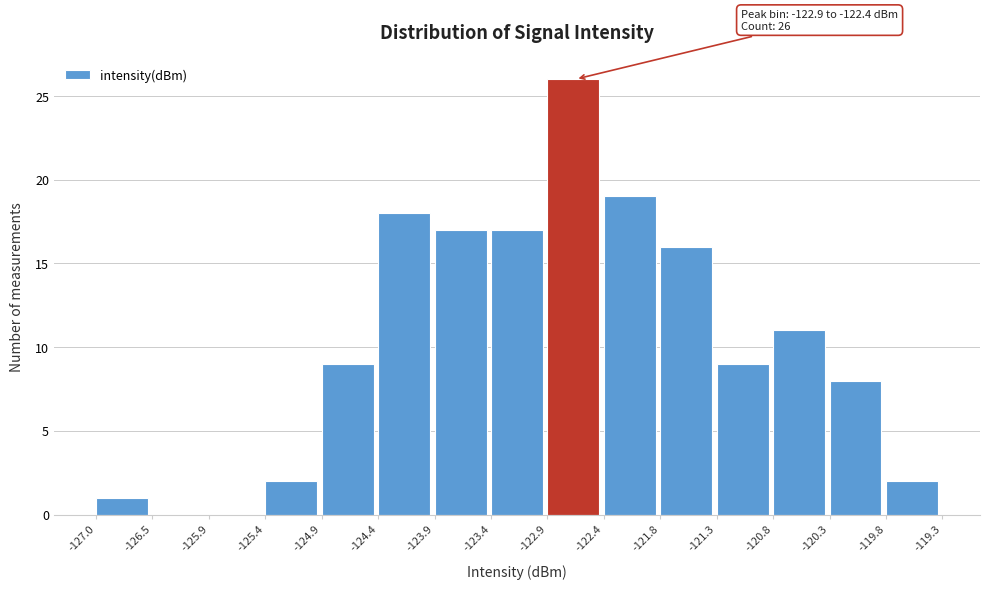

Over which range of the x-axis is the bar tallest?

-122.9 to -122.4